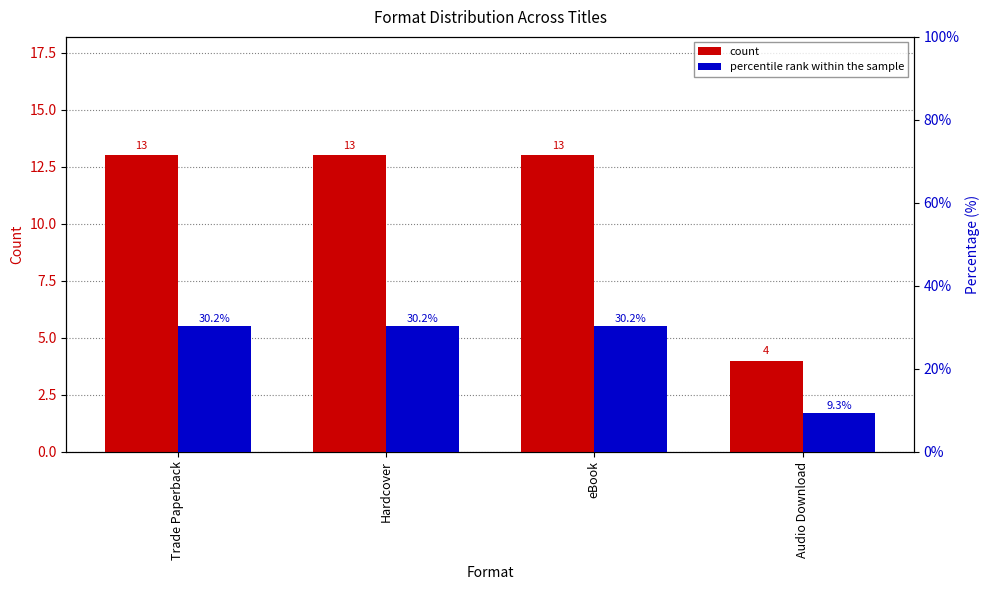

What is the difference between the maximum and minimum values in the percentile rank within the sample series?

20.9